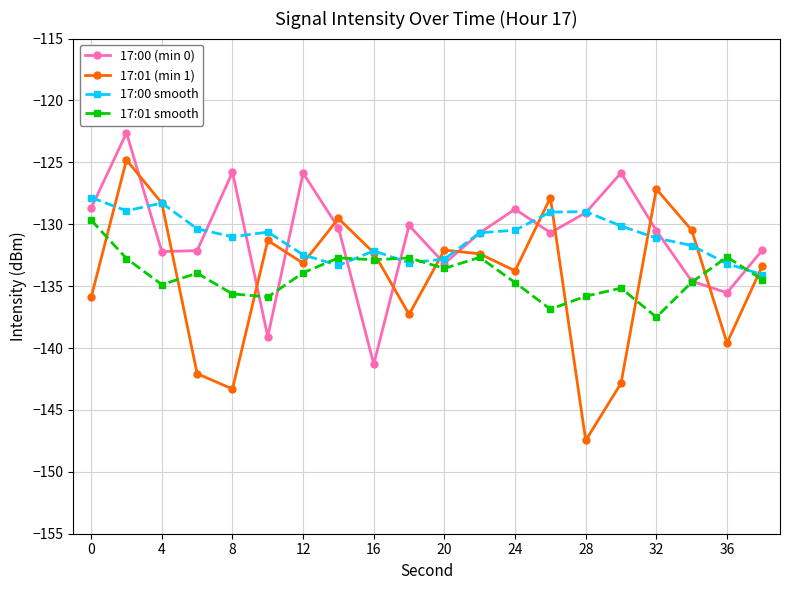

Which series has the widest spread of values?

17:01 (min 1)